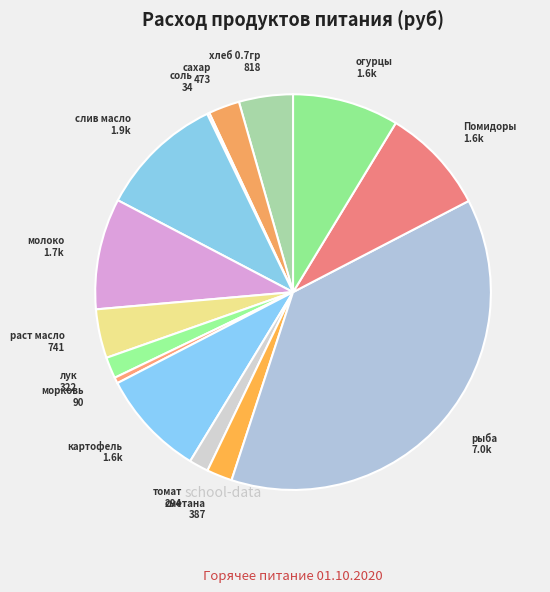

Rank the categories by value from highest to lowest.

рыба, слив масло, молоко, картофель, Помидоры, огурцы, хлеб 0.7гр, раст масло, сахар, сметана, лук, томат, морковь, соль